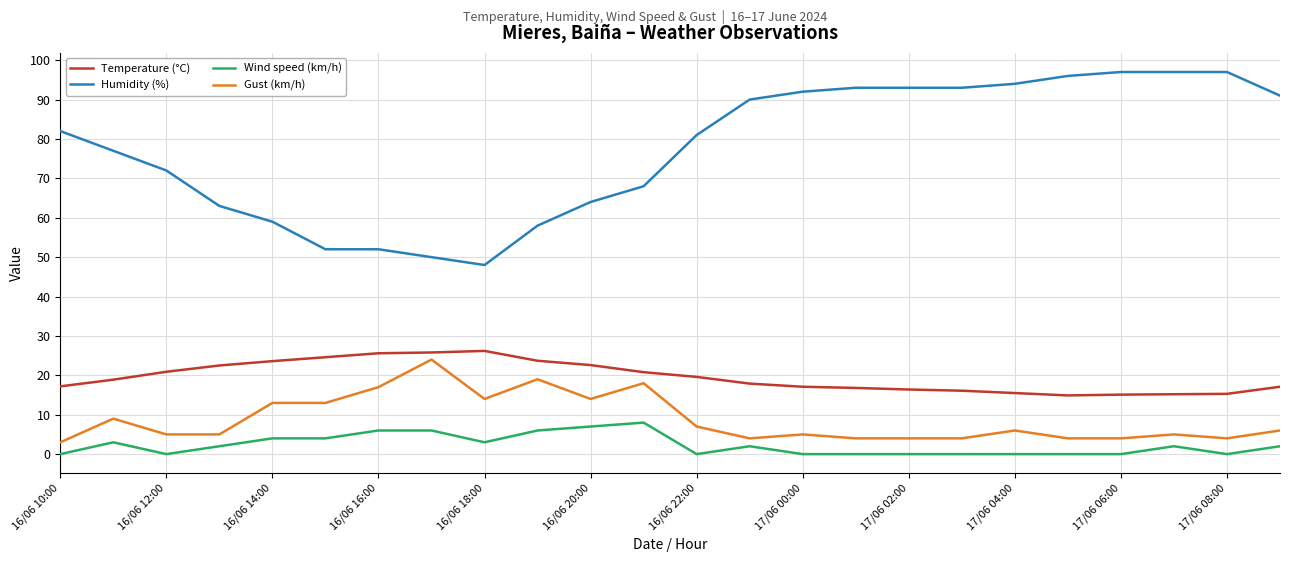

What is the maximum value for Gust (km/h)?

24.0